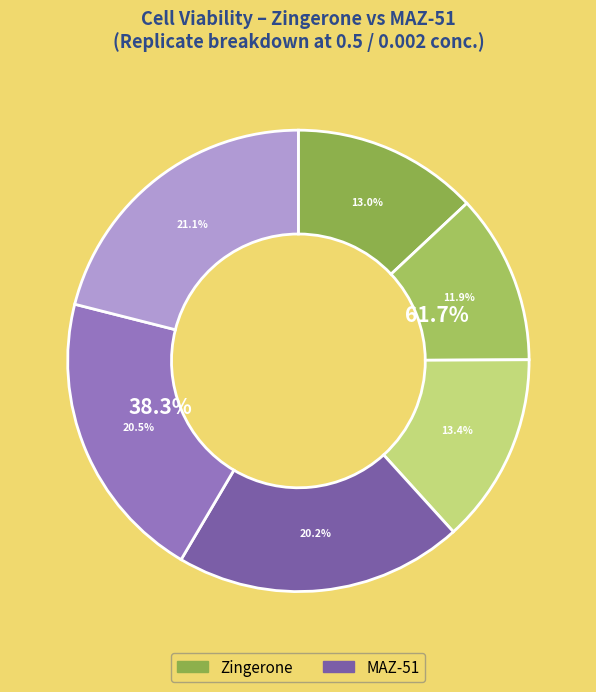

Rank the series by their maximum value, from highest to lowest.

MAZ-51, Zingerone